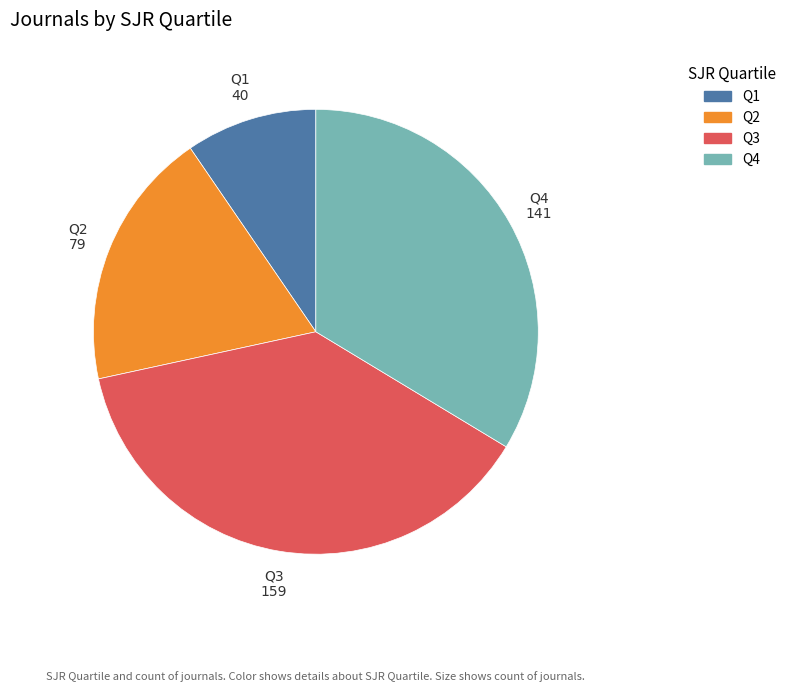

How many segments does this pie chart have?

4